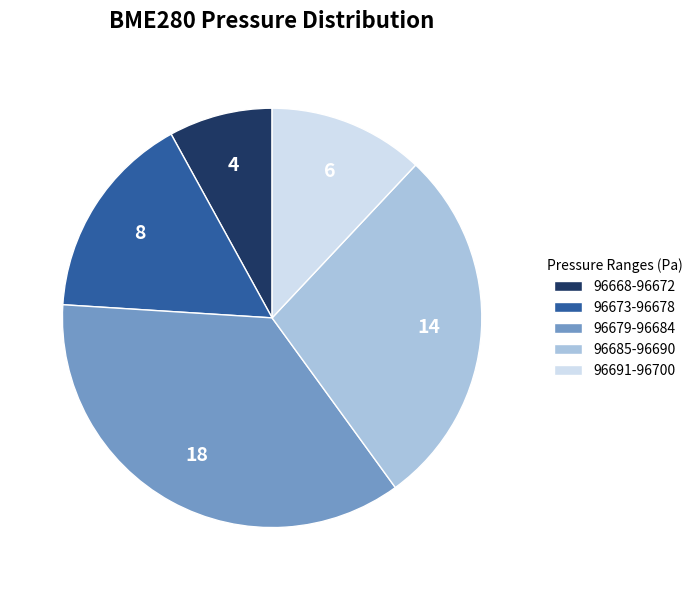

The 96673-96678 slice represents 16% of the pie. True or false?

True